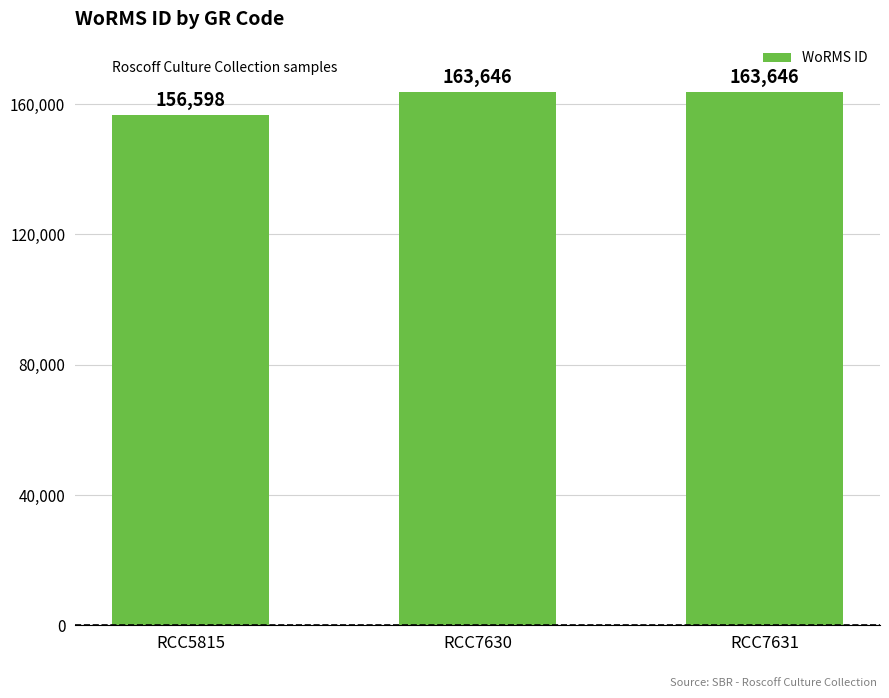

Reading left to right, what are all the values shown in this chart?

156598	163646	163646